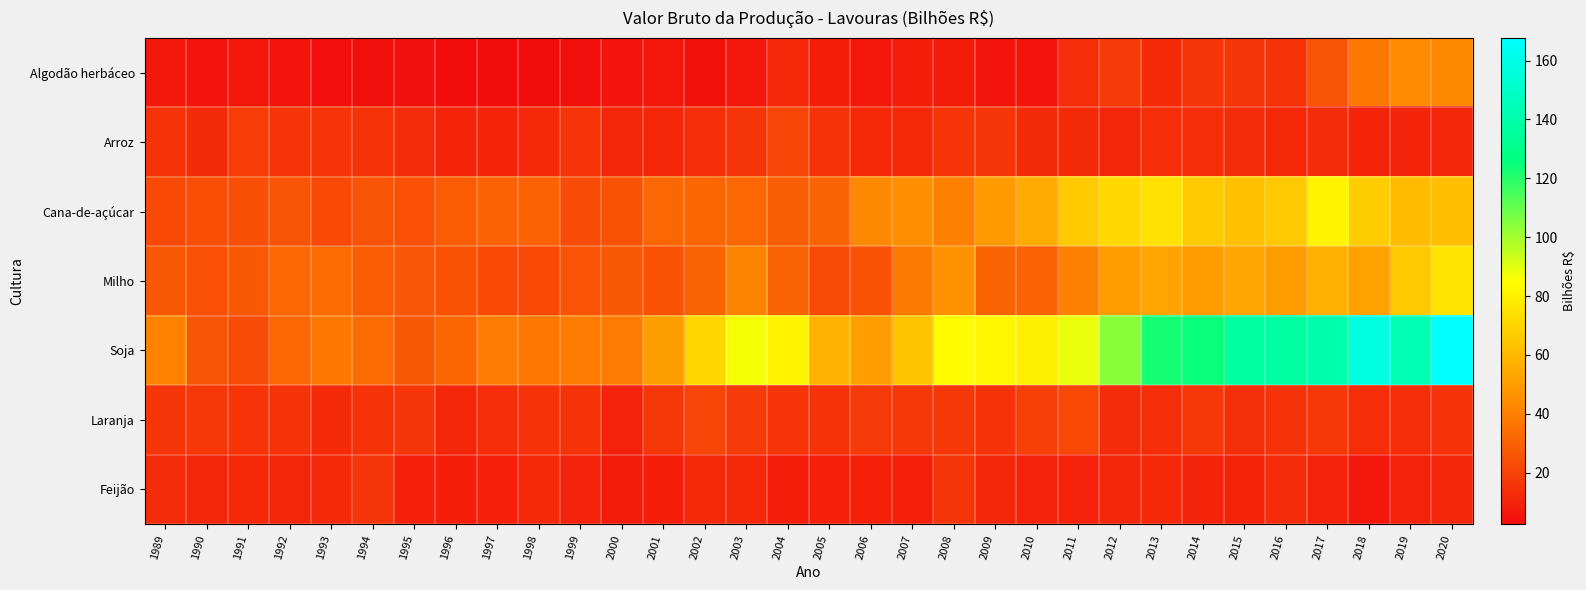

Which category has the highest value across all series?

2020